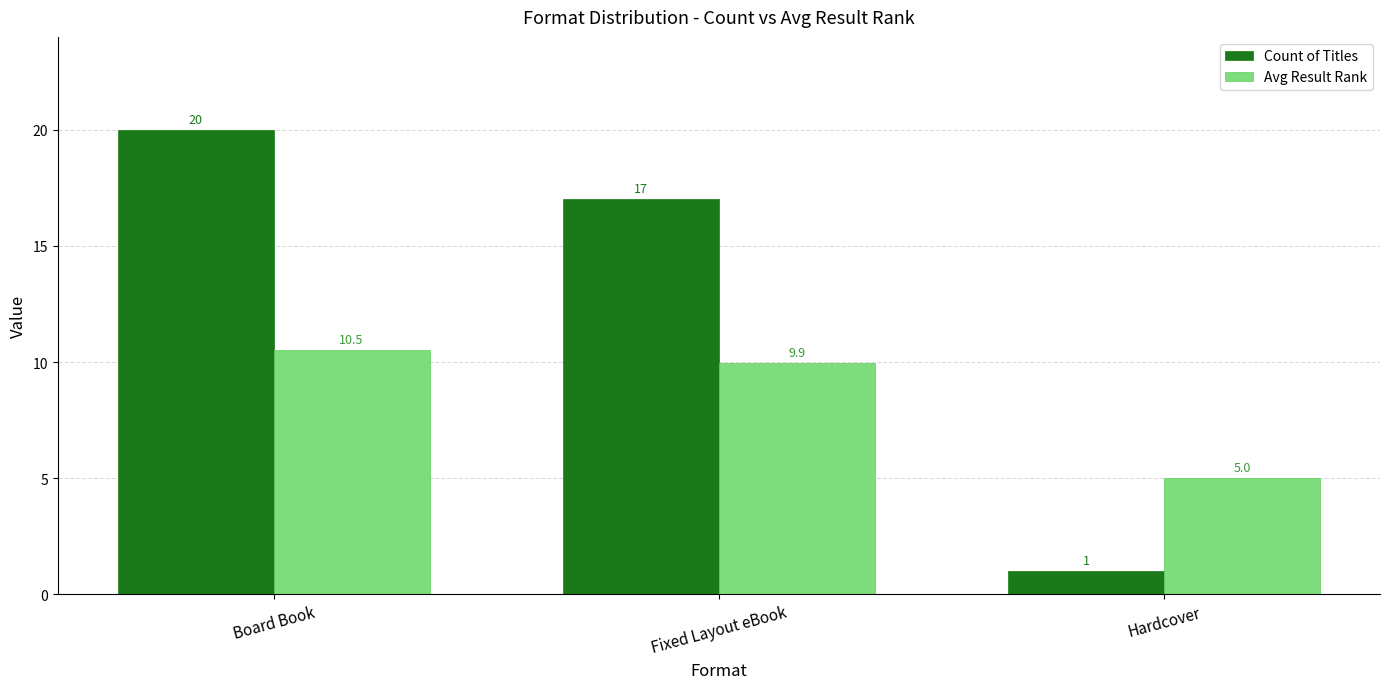

List the labels in order of Avg Result Rank value, smallest first.

Hardcover, Fixed Layout eBook, Board Book